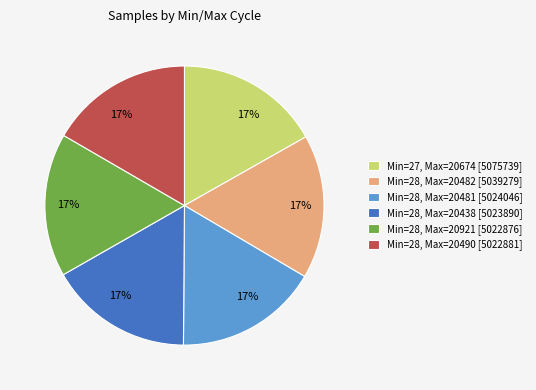

What percentage is the Min=28, Max=20482 [5039279] slice, to the nearest percent?

17%